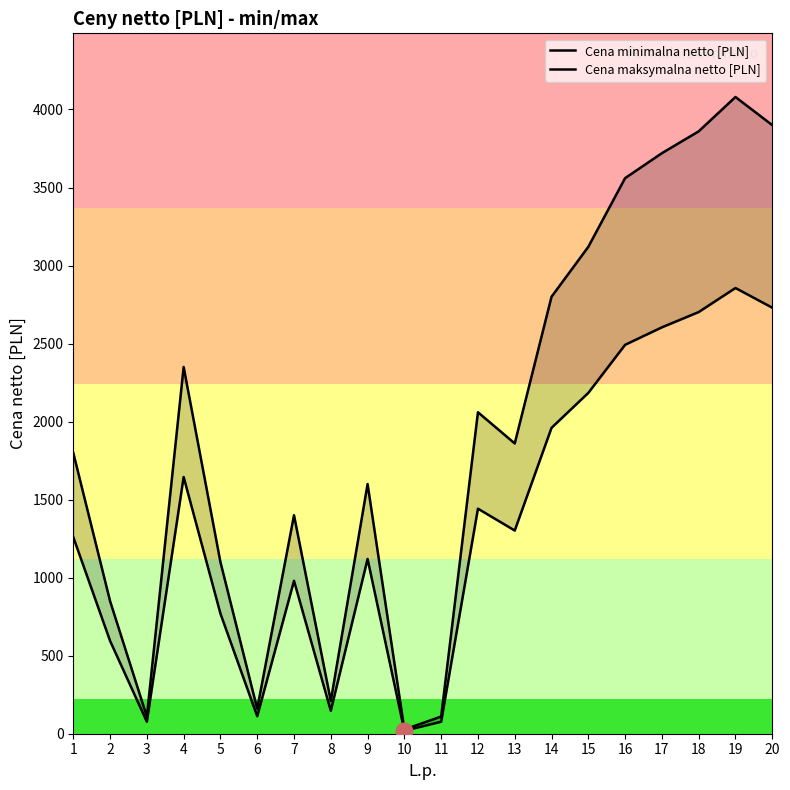

What are all the series names shown in the legend?

Cena minimalna netto [PLN], Cena maksymalna netto [PLN]